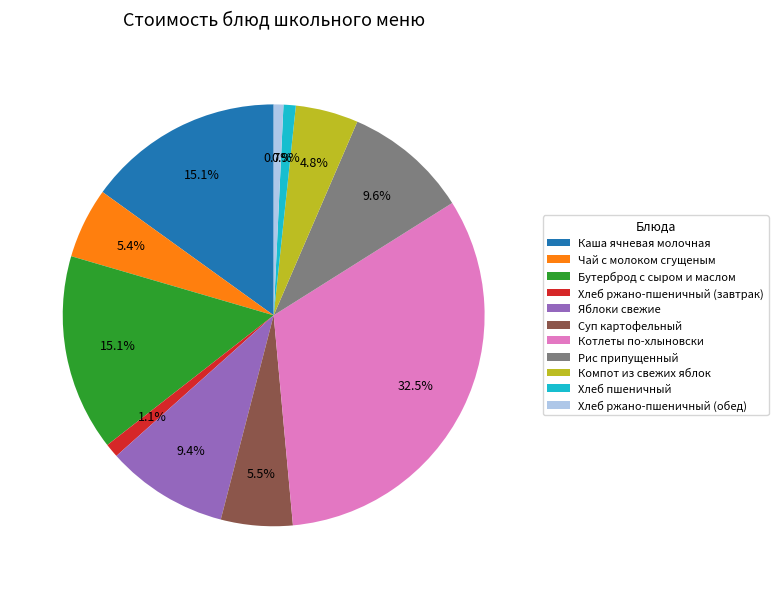

What percentage do Хлеб пшеничный and Котлеты по-хлыновски together represent?

33.4%